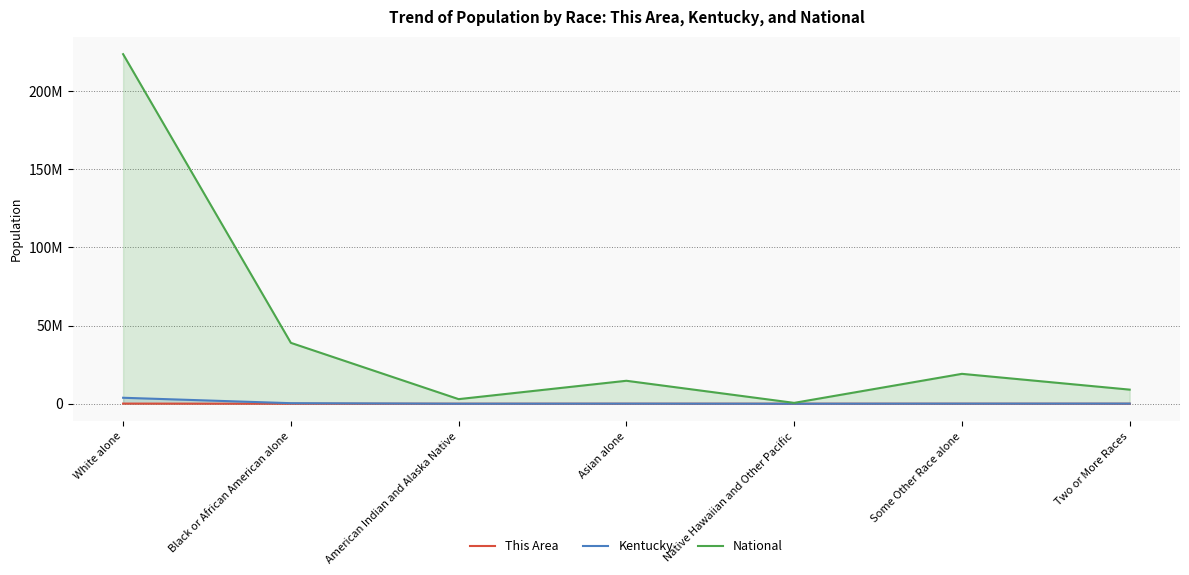

What is the sum of the Kentucky values at Native Hawaiian and Other Pacific and Asian alone?

51431